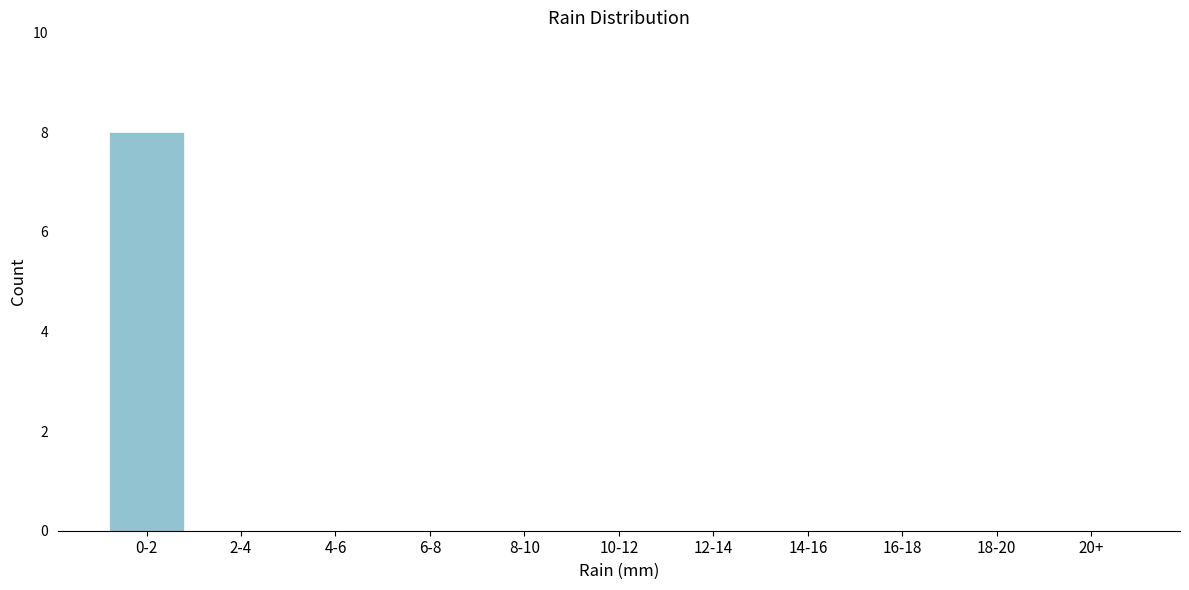

Reading left to right, extract all data points from this chart.

0-2=8	2-4=0	4-6=0	6-8=0	8-10=0	10-12=0	12-14=0	14-16=0	16-18=0	18-20=0	20+=0